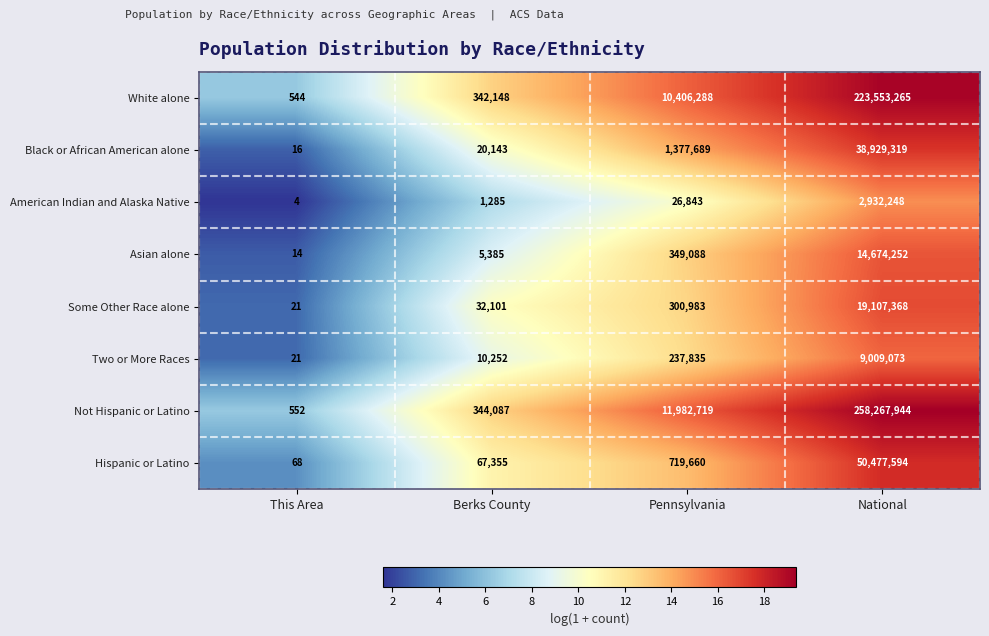

Count the number of data series in this chart.

8